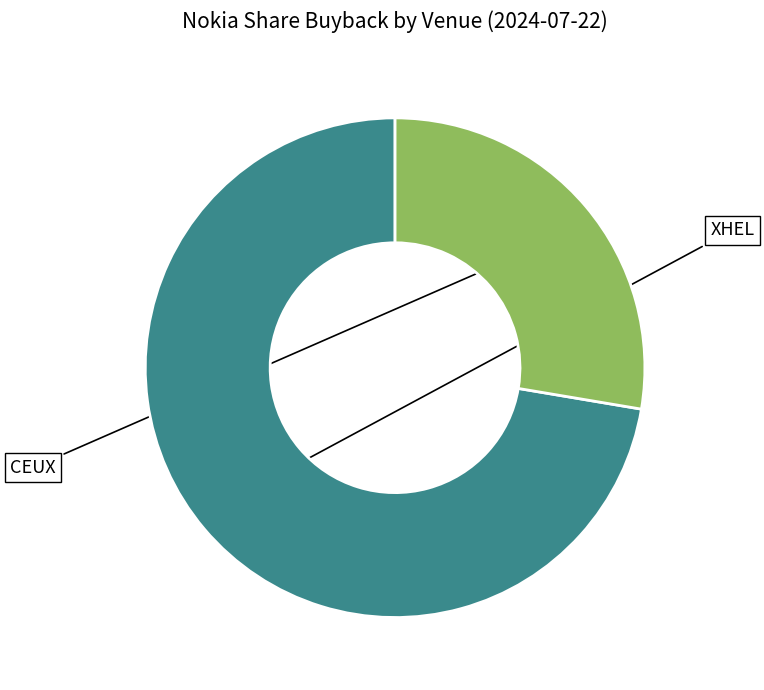

To the nearest percent, what is the difference between the largest and smallest slice percentages?

45%